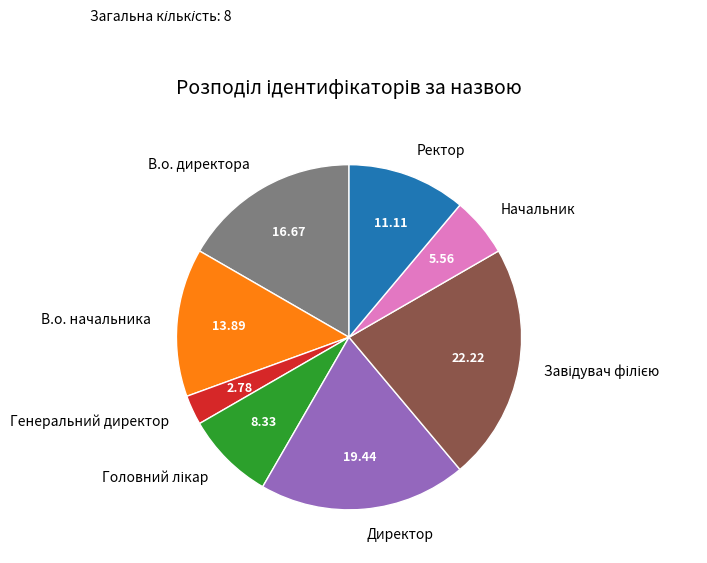

Approximately how many times larger is the value at Ректор compared to В.о. директора?

0.7